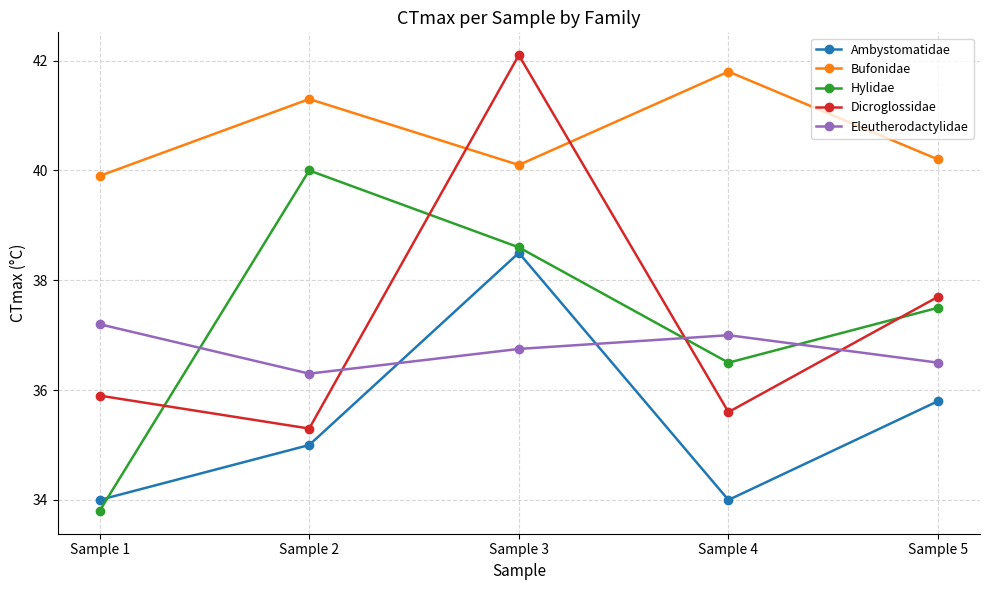

At which label is Dicroglossidae closest to 38?

Sample 5